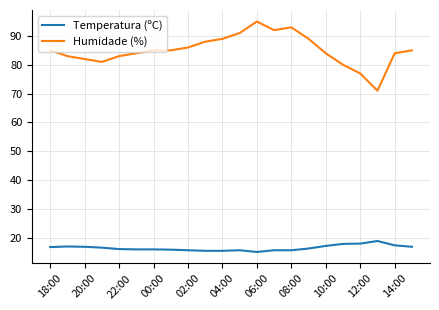

Which series has the largest range (max minus min)?

Humidade (%)